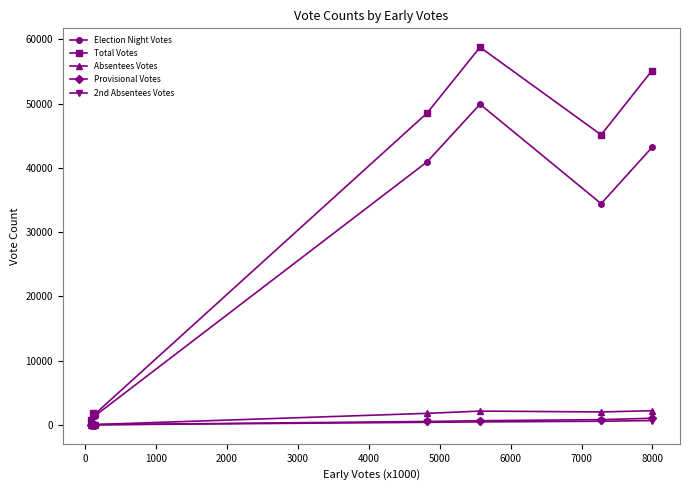

What are all the series names shown in the legend?

Election Night Votes, Total Votes, Absentees Votes, Provisional Votes, 2nd Absentees Votes